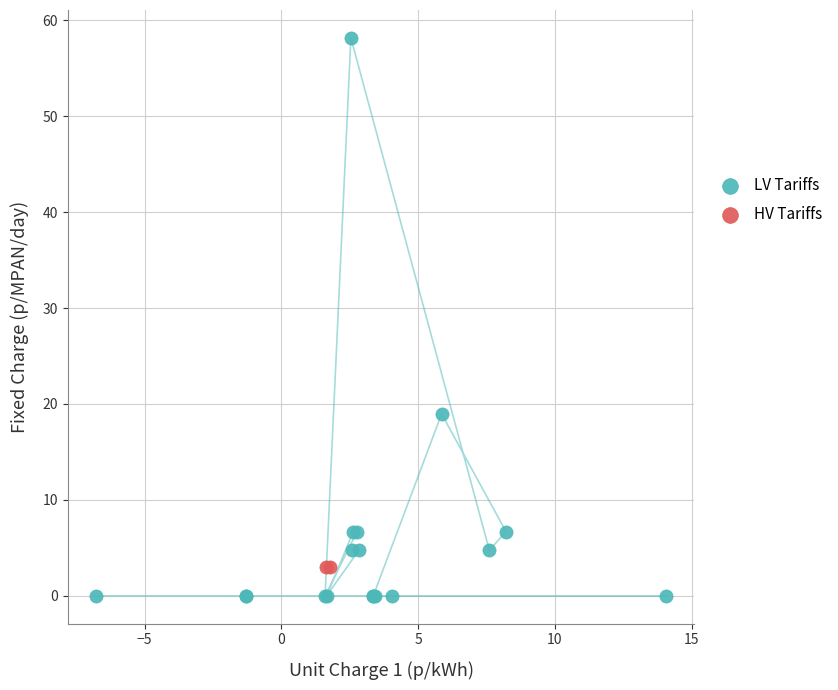

Which series reaches the minimum Y coordinate?

LV Tariffs